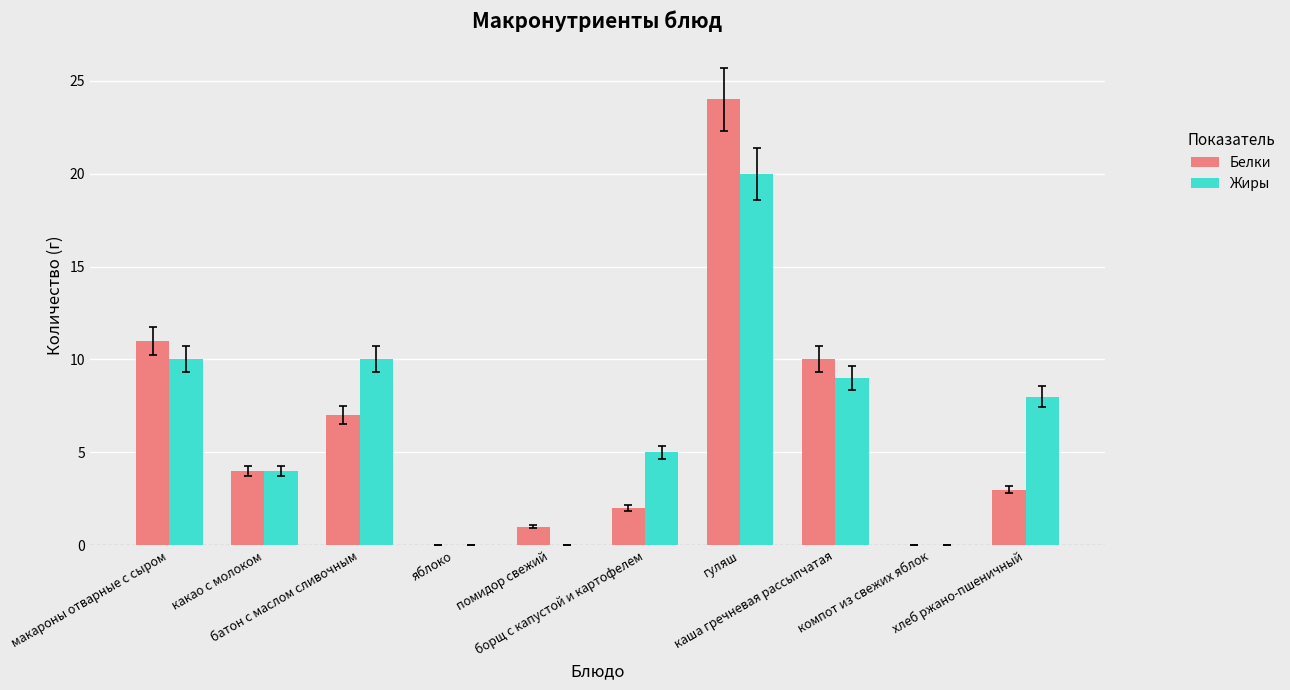

The value of Жиры at компот из свежих яблок is -14. True or false?

False